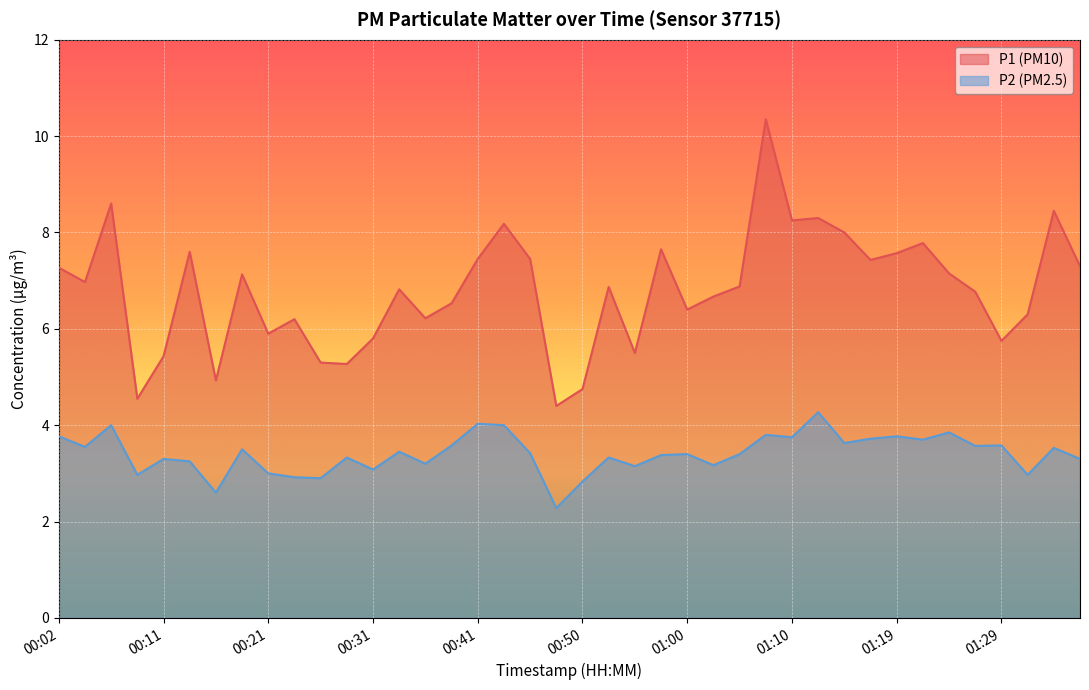

At which label does P2 first exceed 3?

00:02